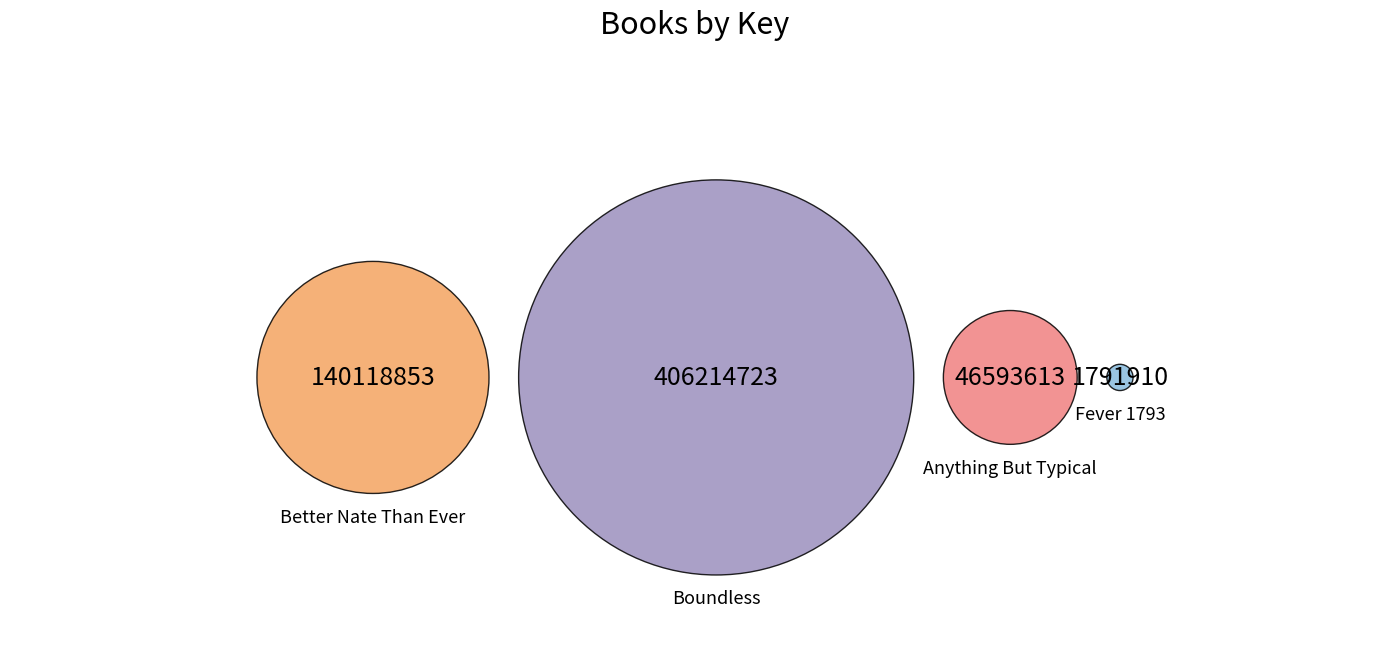

What is the majority slice?

Boundless